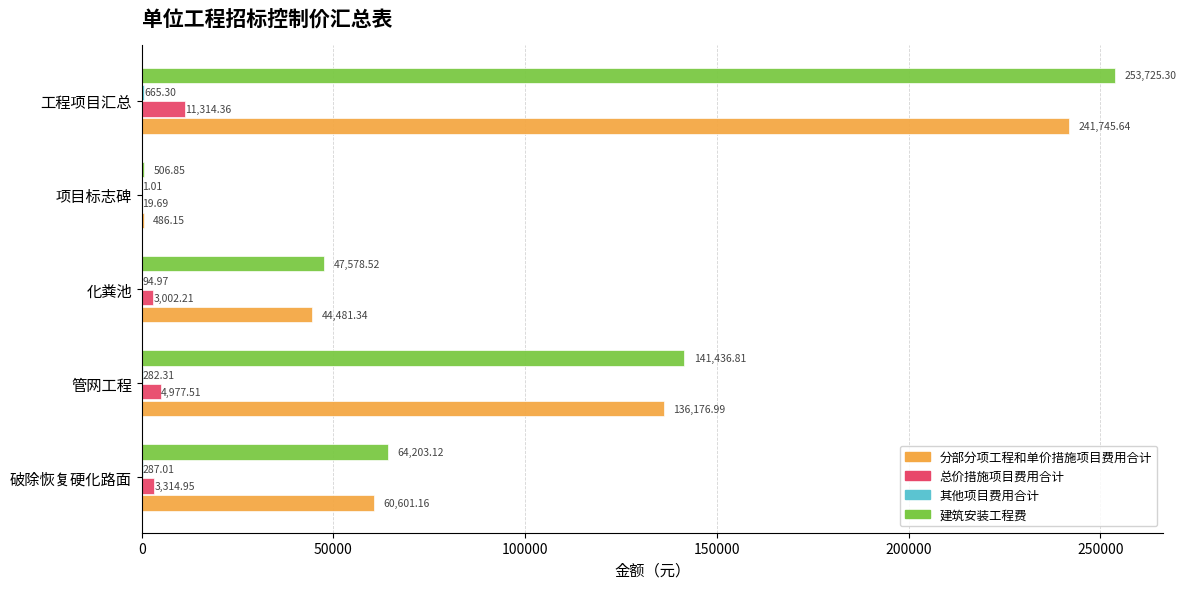

At which category is the sum across all series the highest?

工程项目汇总